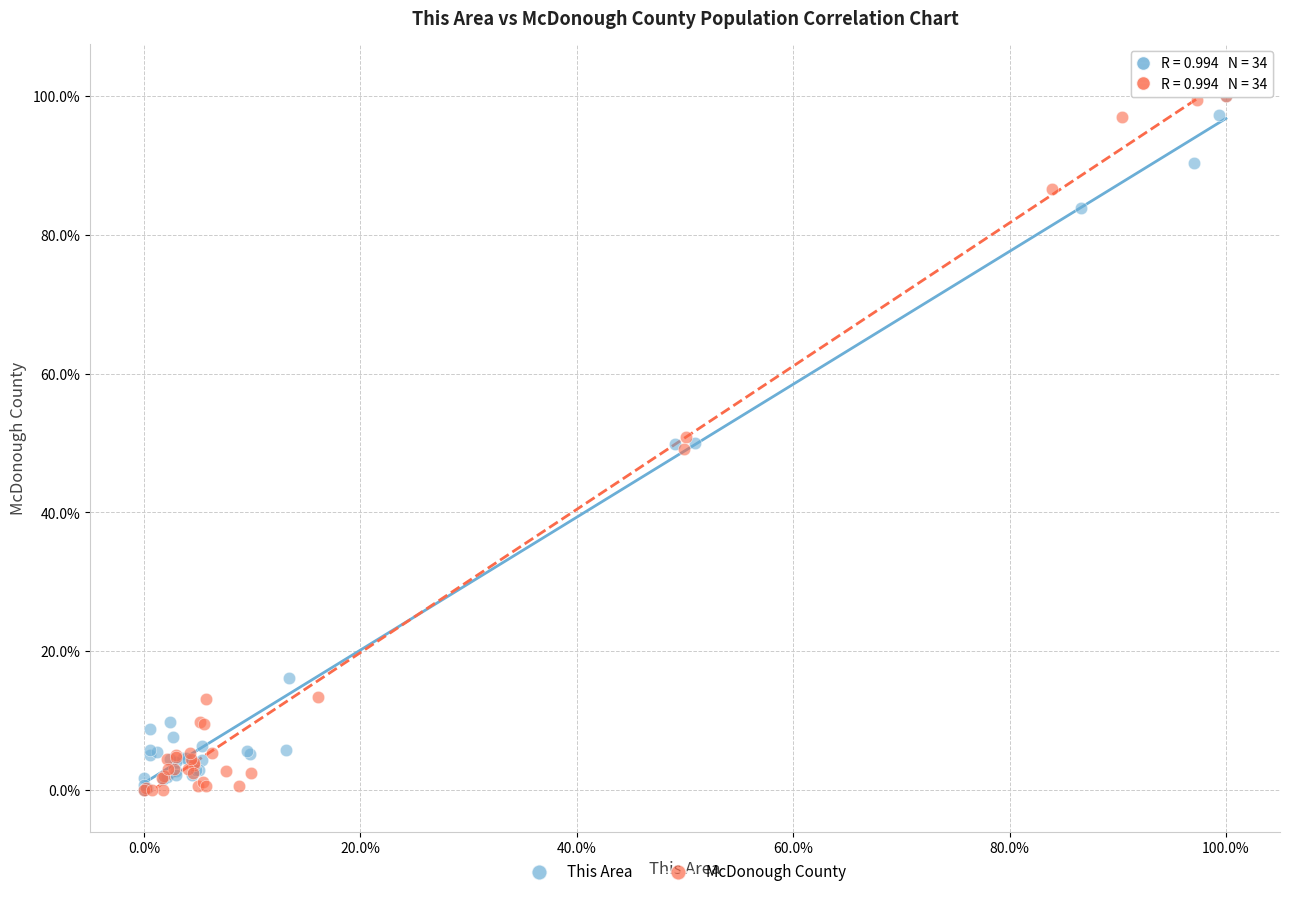

What are all the series names shown in the legend?

This Area, McDonough County